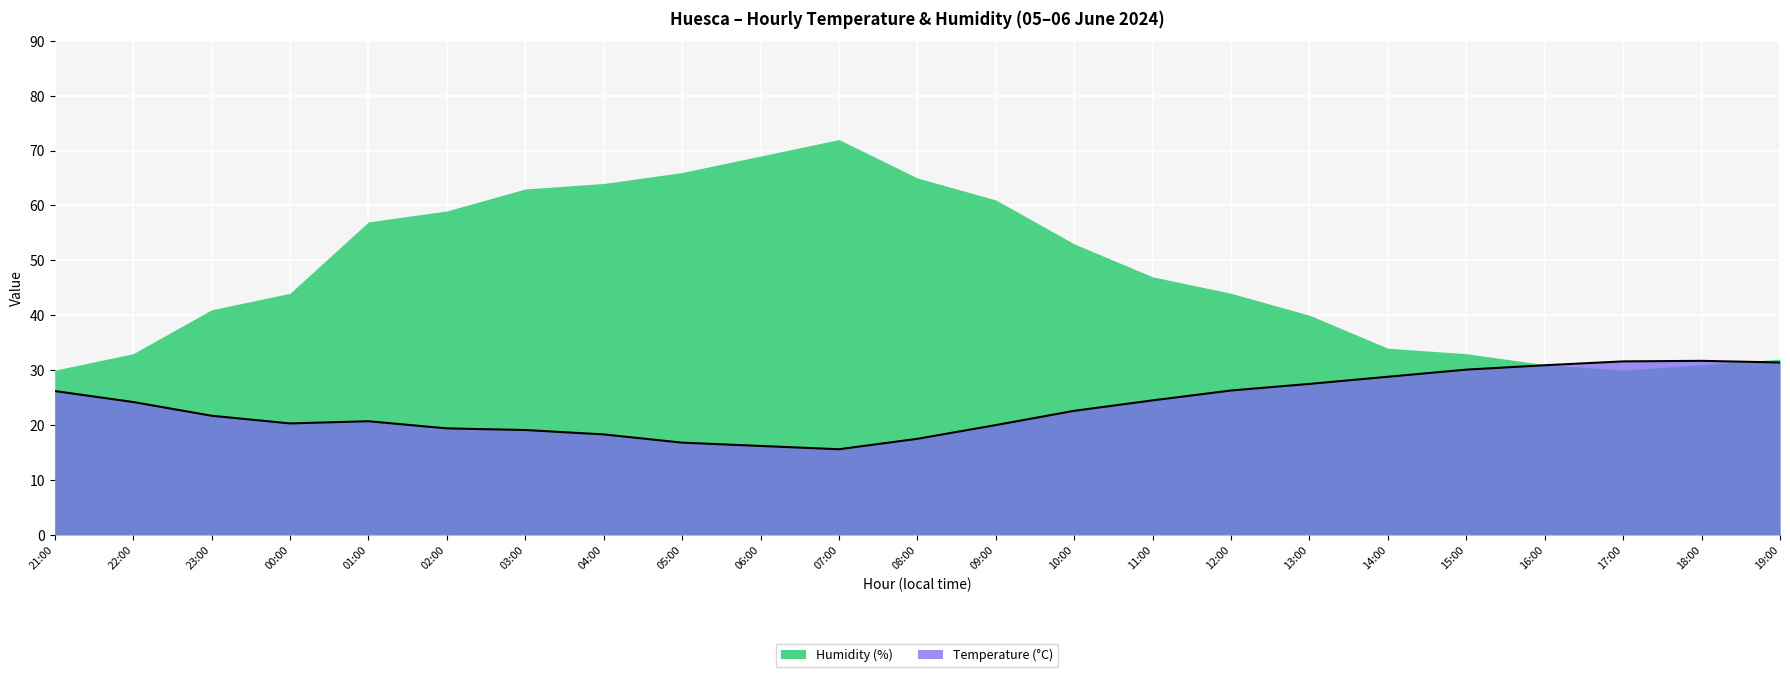

Reading left to right, extract all data points from this chart.

21:00=26.2	22:00=24.2	23:00=21.7	00:00=20.3	01:00=20.7	02:00=19.4	03:00=19.1	04:00=18.3	05:00=16.8	06:00=16.2	07:00=15.6	08:00=17.5	09:00=20.0	10:00=22.6	11:00=24.5	12:00=26.3	13:00=27.5	14:00=28.8	15:00=30.1	16:00=30.9	17:00=31.6	18:00=31.7	19:00=31.4